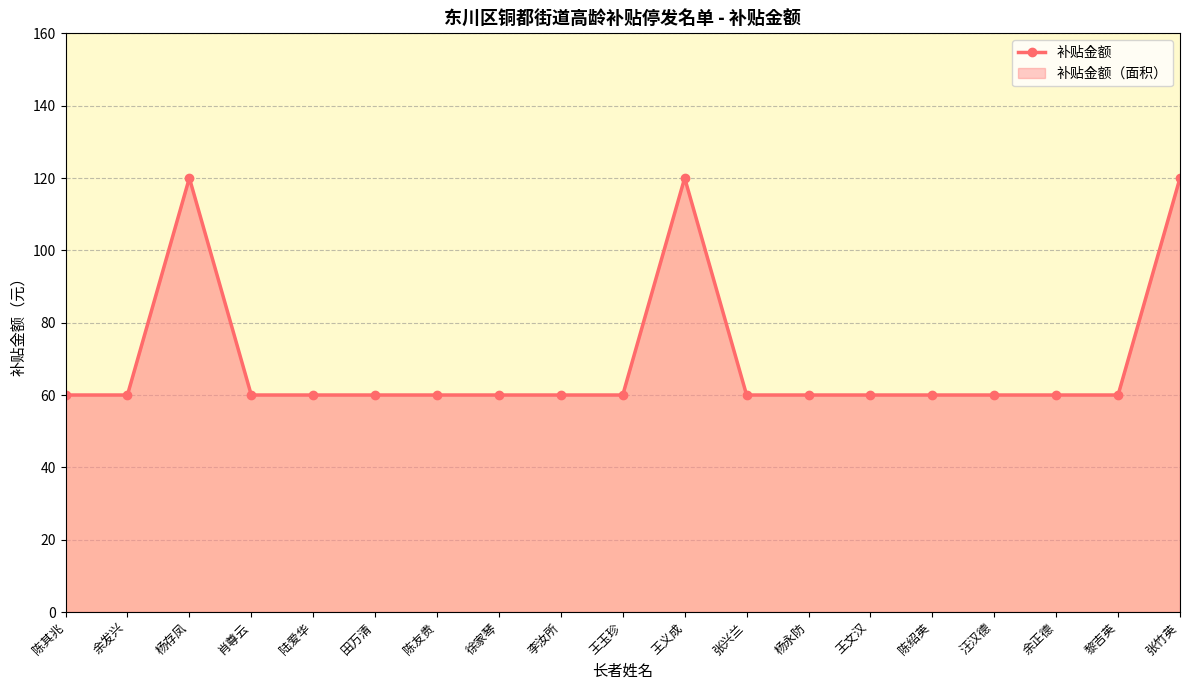

Which category has the lowest value across all series?

陈其兆